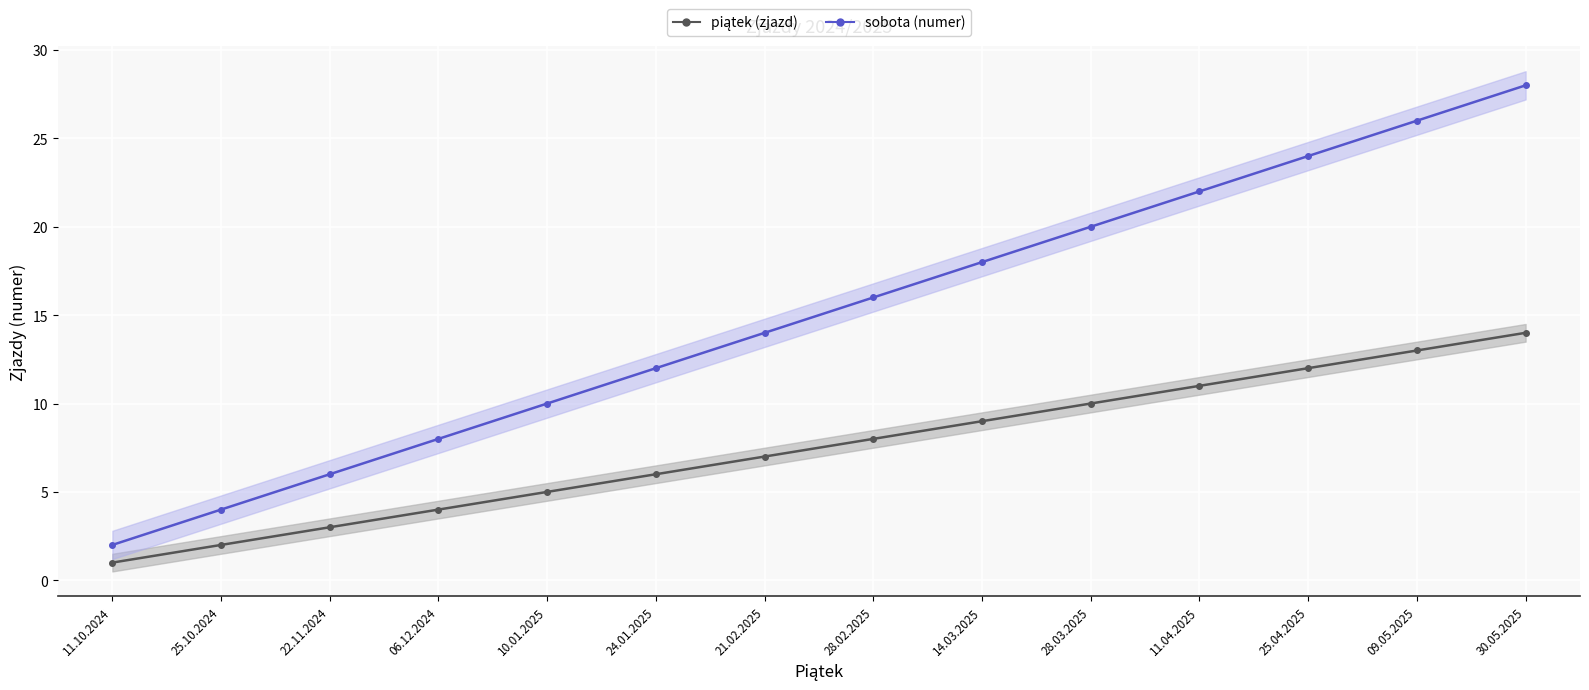

At how many categories does at least one series exceed 5?

12